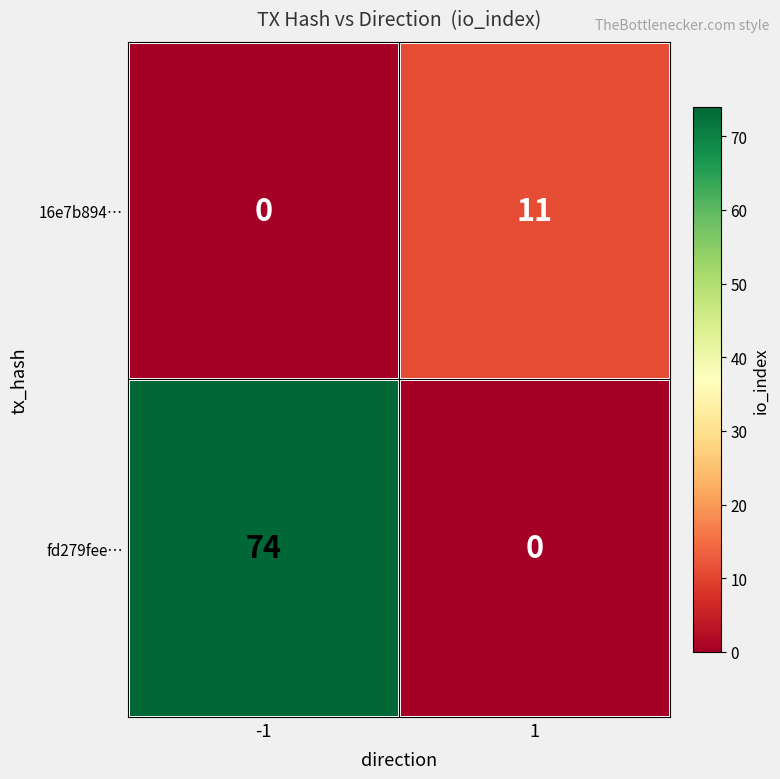

Reading right to left, what are all the values shown in this chart?

16e7b894…: 11	0
fd279fee…: 0	74